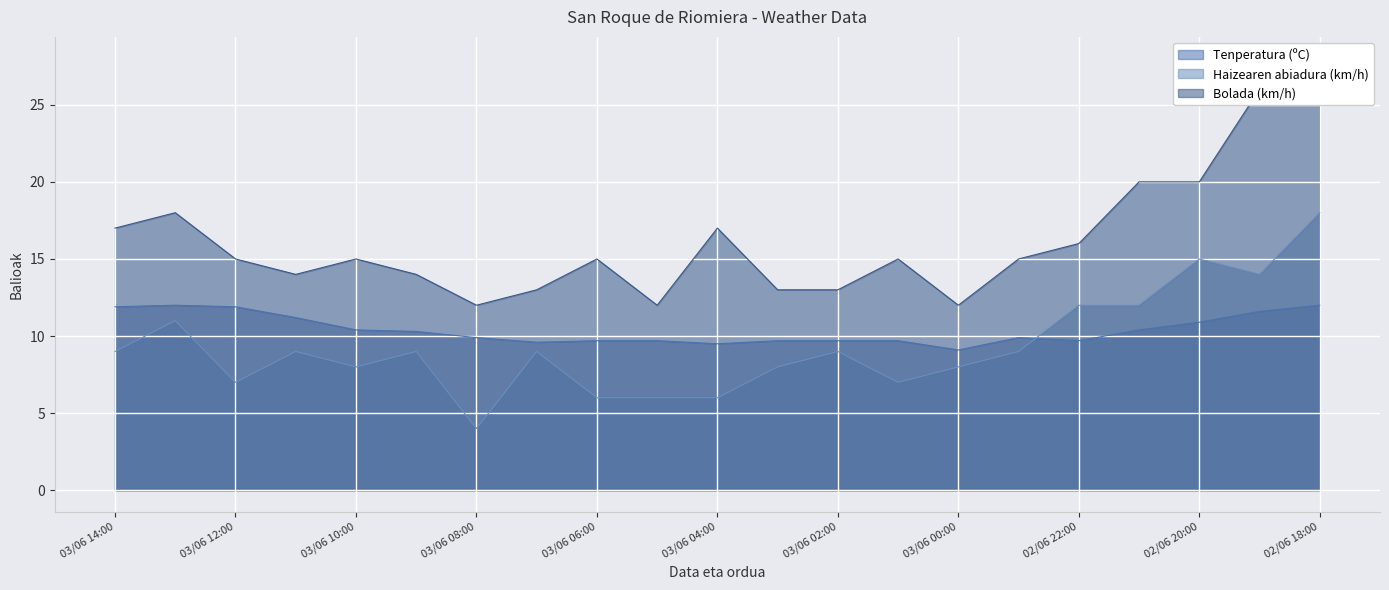

What is the sum of all Bolada (km/h) values?

340.0